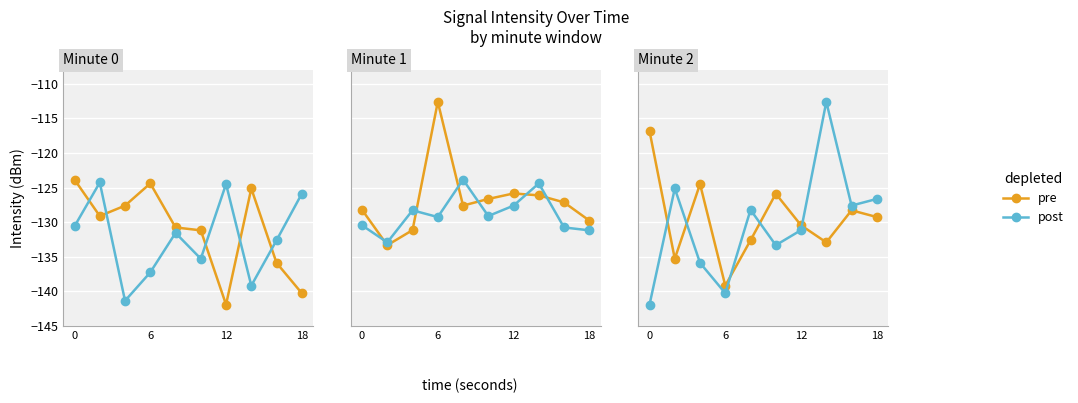

What is the value of the pre point at the 4th from the left?

-139.2